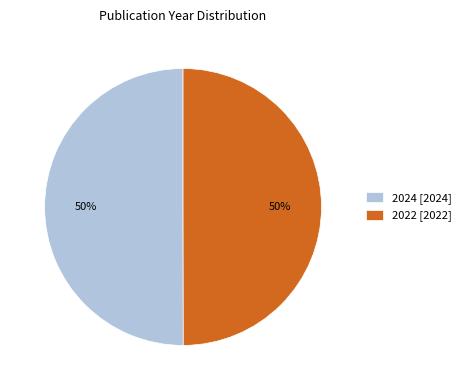

Do 2024 [2024] and 2022 [2022] together represent more than half of the pie?

Yes